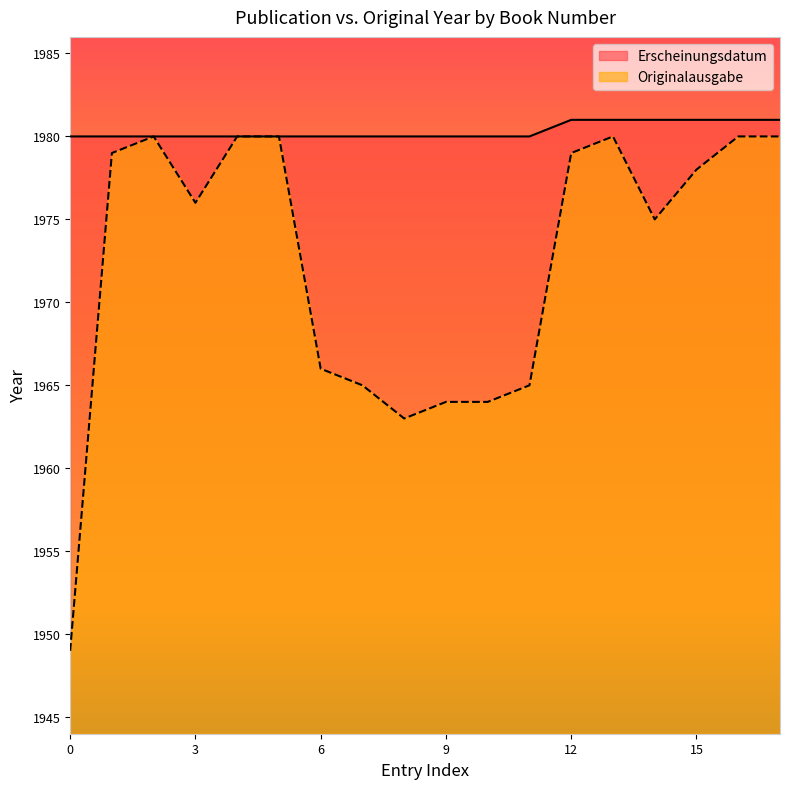

Which series changed the most between 12 and 15?

Originalausgabe